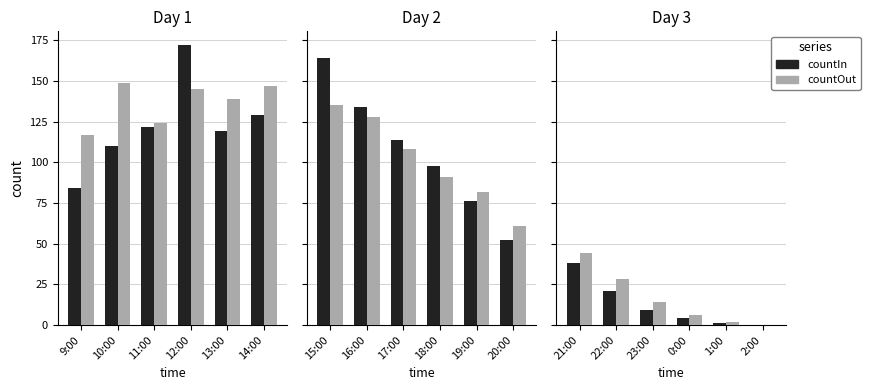

The countIn series shows 0 at 1:00. True or false?

False